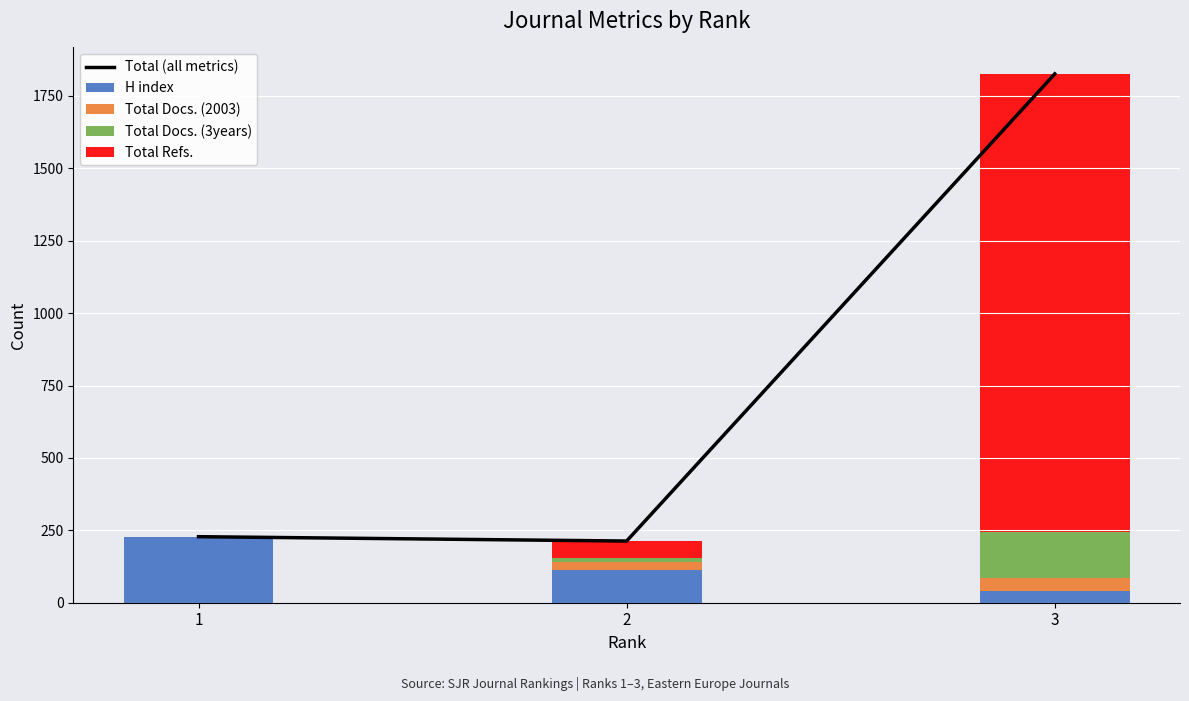

Rank the series by their maximum value, from lowest to highest.

Total Docs. (2003), Total Docs. (3years), H index, Total Refs., Total (all metrics)